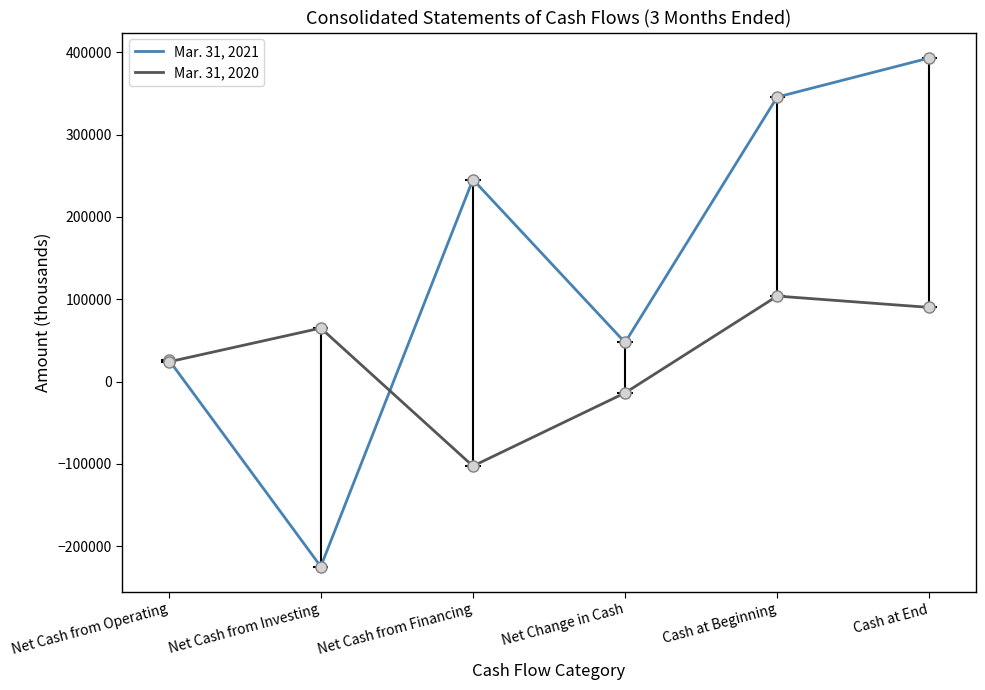

What are all the series names shown in the legend?

Mar. 31, 2021, Mar. 31, 2020